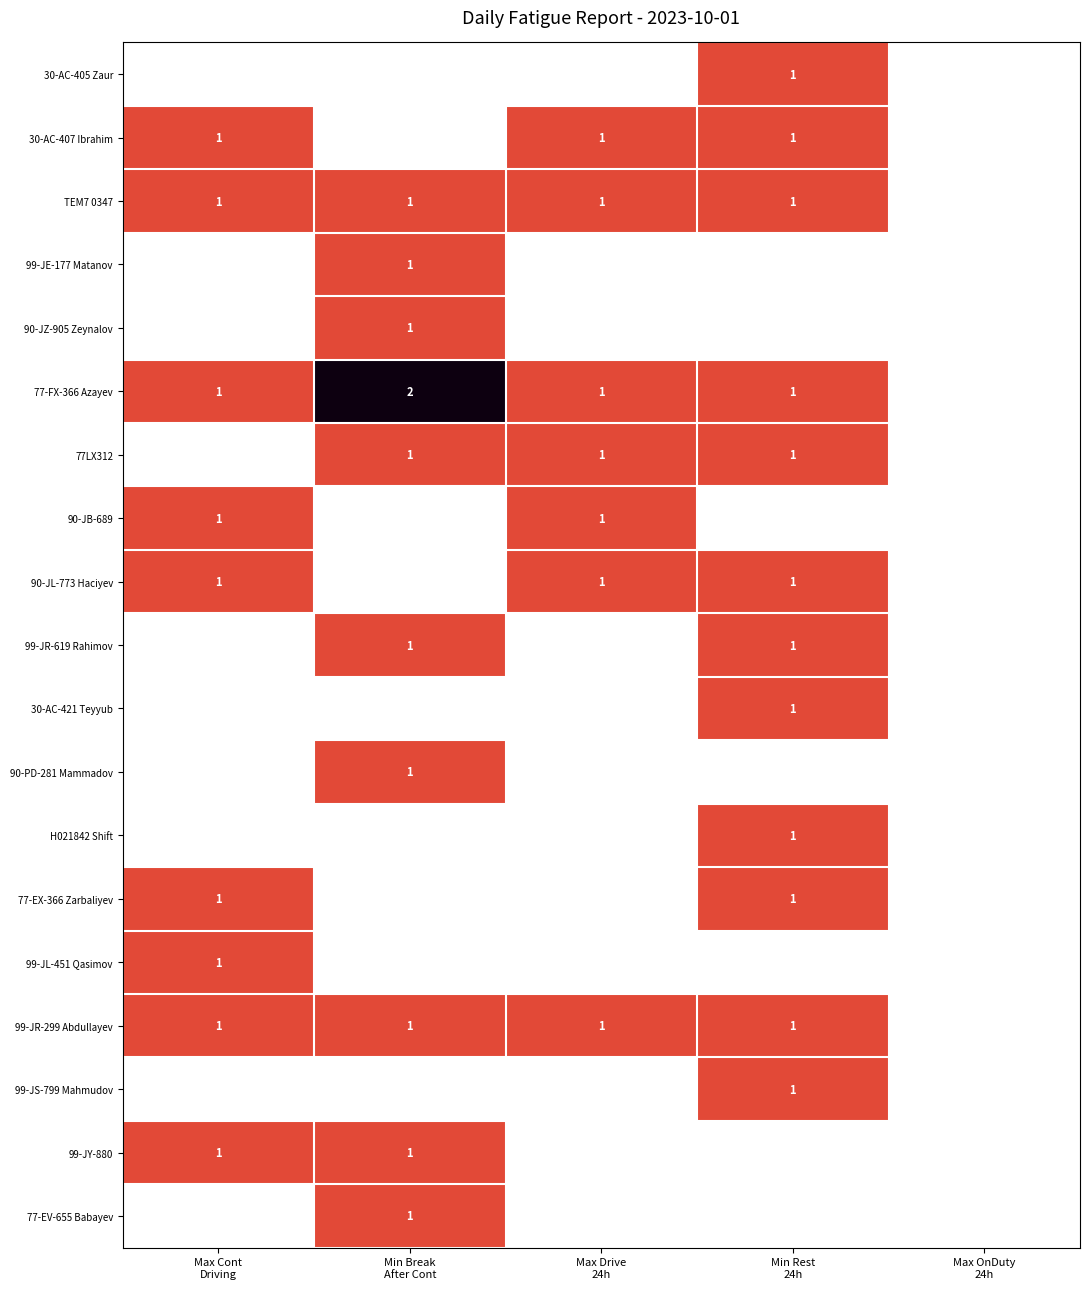

What is the difference between the maximum and second lowest values in the 90-JB-689 series?

1